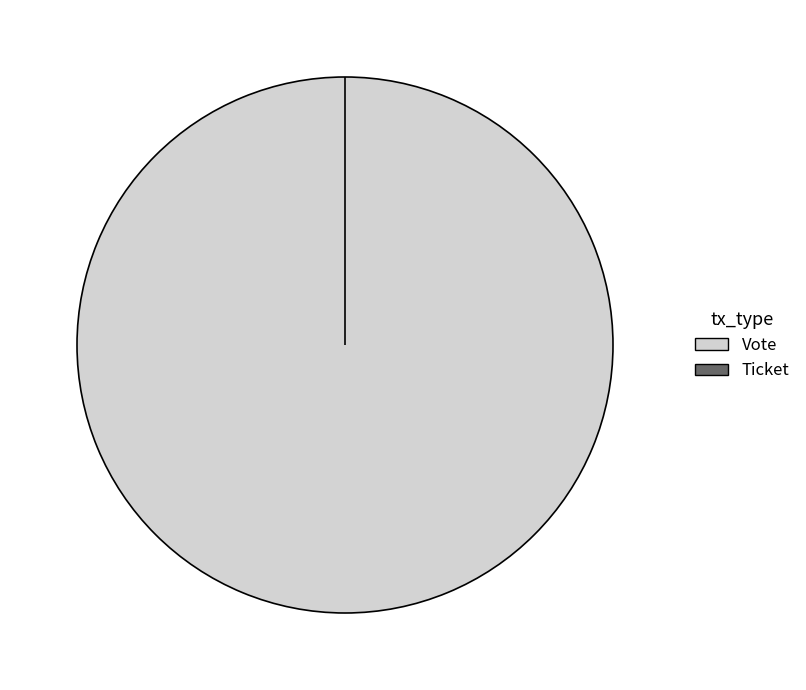

True or false: Vote accounts for 90% of the total.

False